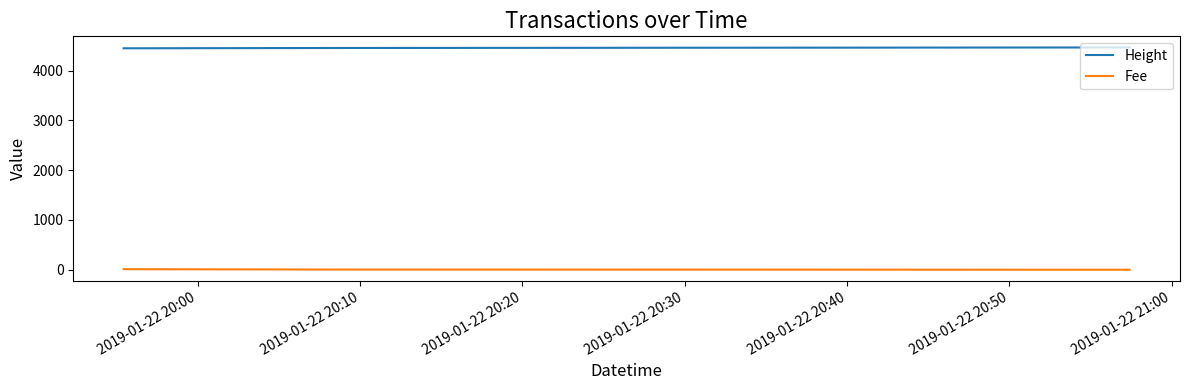

What is the maximum value shown in the chart?

4466.0